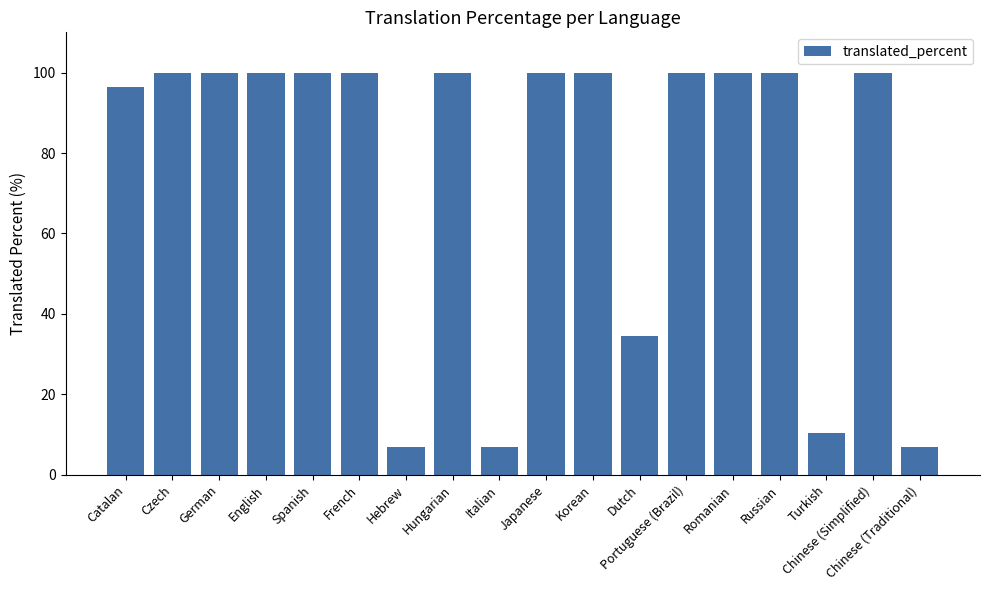

What is the sum of the values at Hungarian and Italian?

106.8